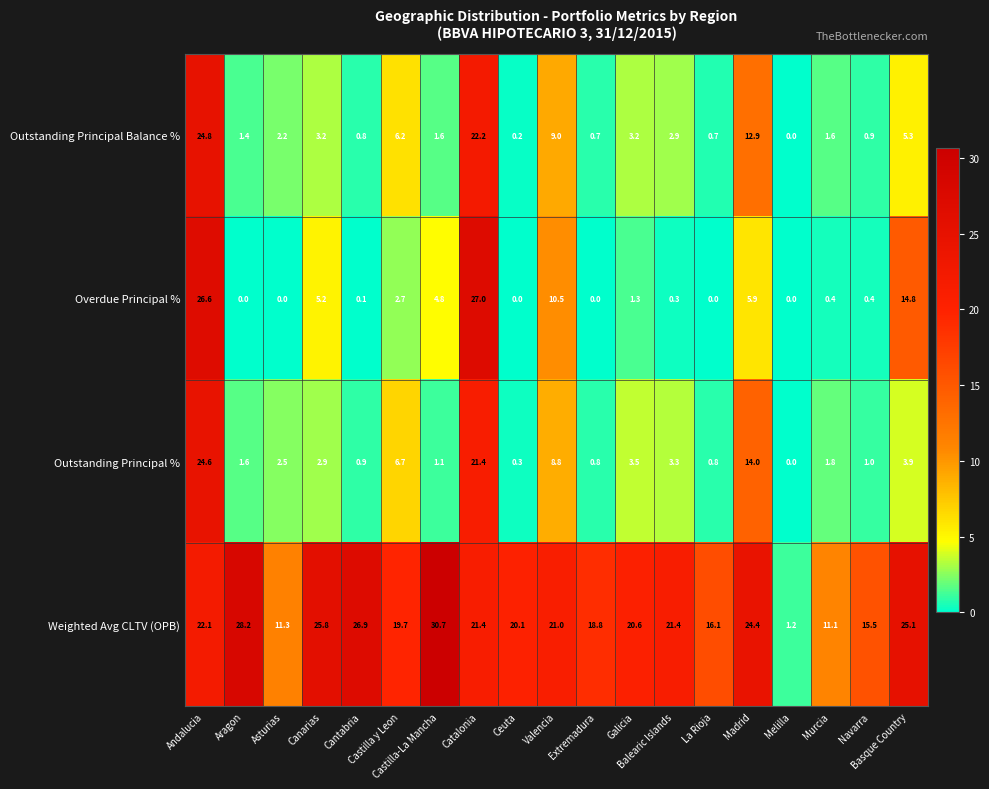

List the series in order of their peak value, highest first.

Weighted Avg CLTV (OPB), Overdue Principal %, Outstanding Principal Balance %, Outstanding Principal %